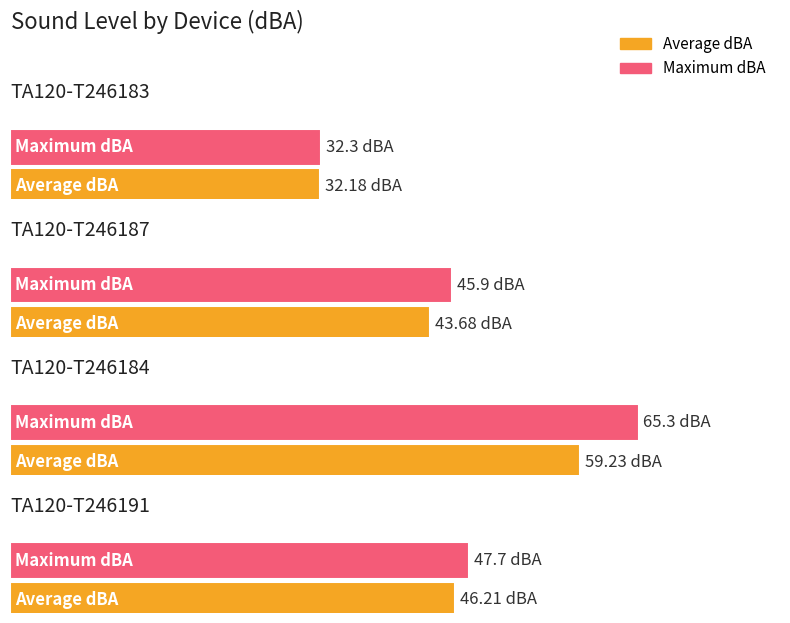

At which category does the chart reach its peak across all series?

TA120-T246184